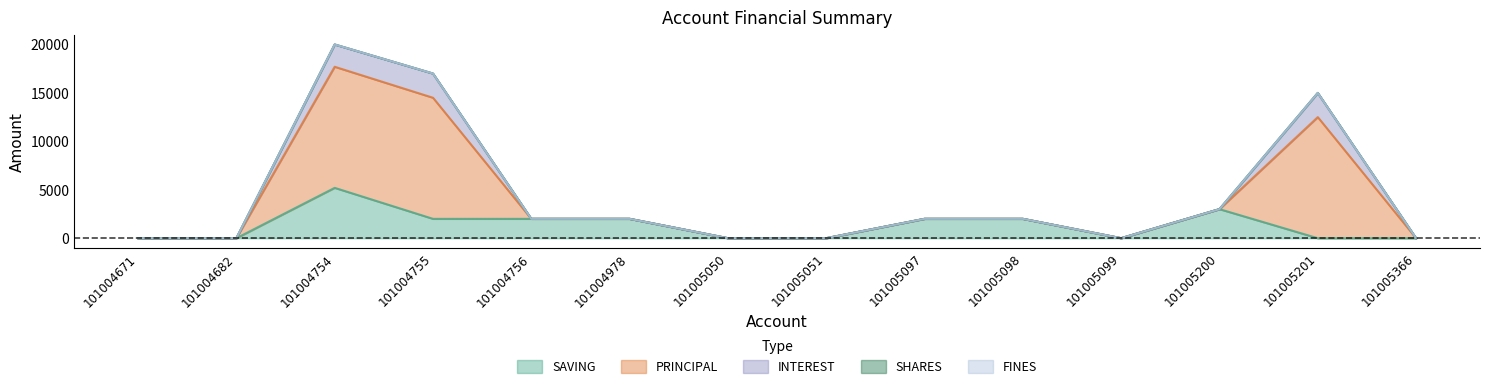

What is the value of the SAVING point at the 5th from the left?

2000